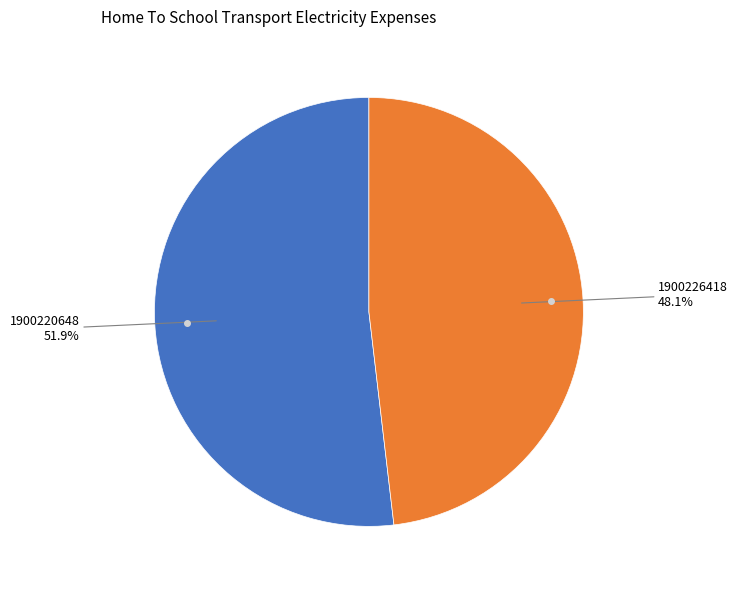

Is there a majority slice in this chart?

Yes